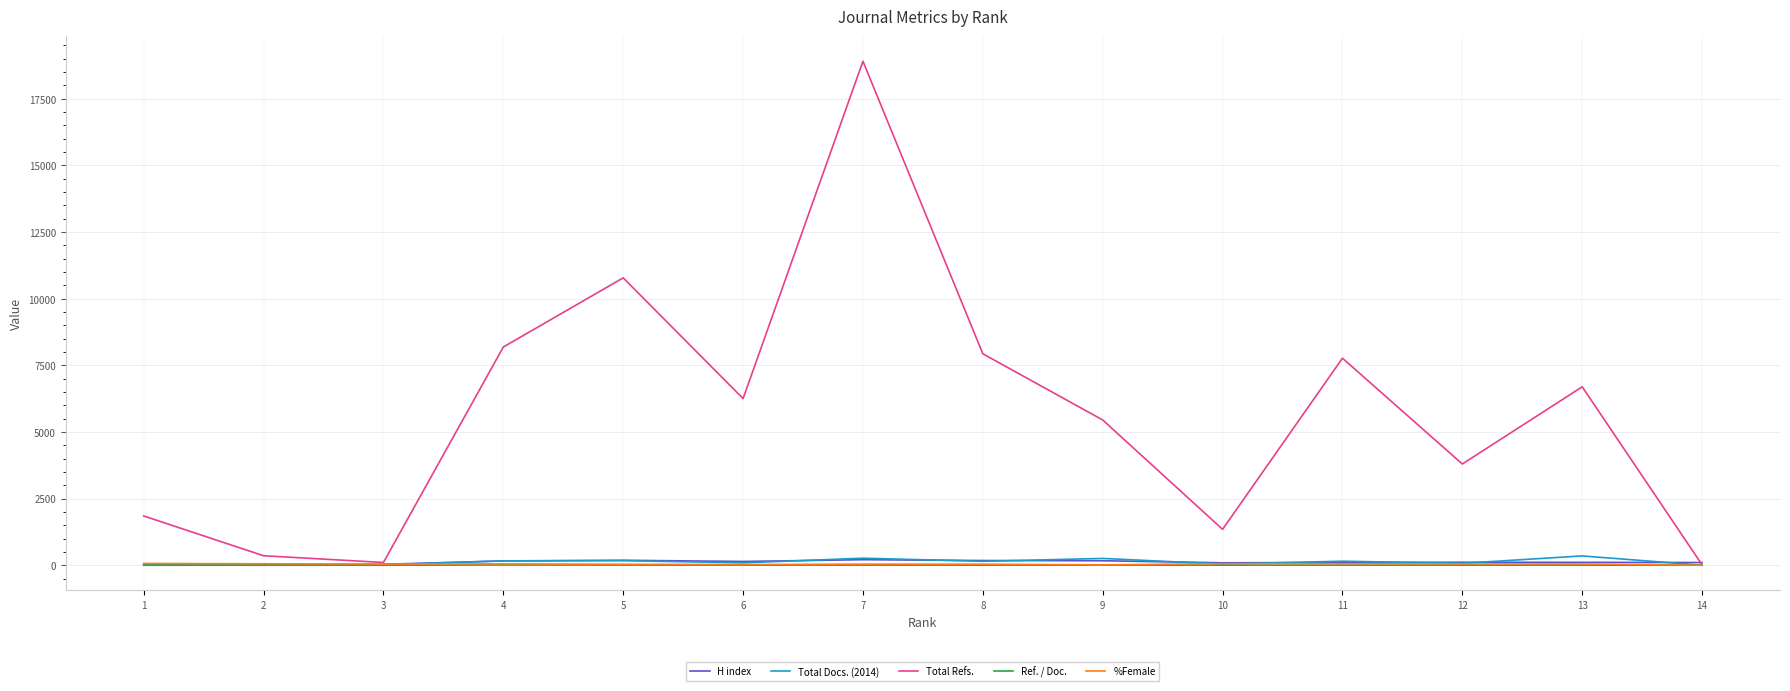

At which category is the sum across all series the highest?

7